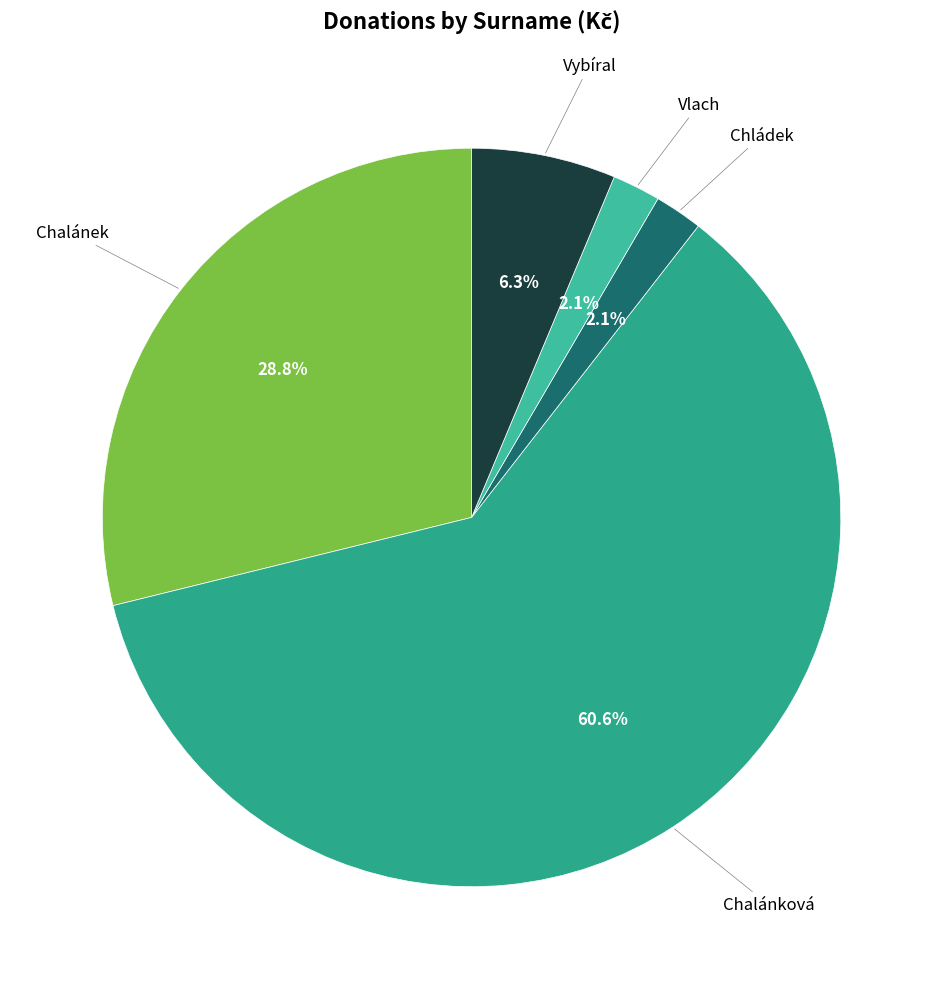

Is it true that Chalánek is 42% of the pie?

False